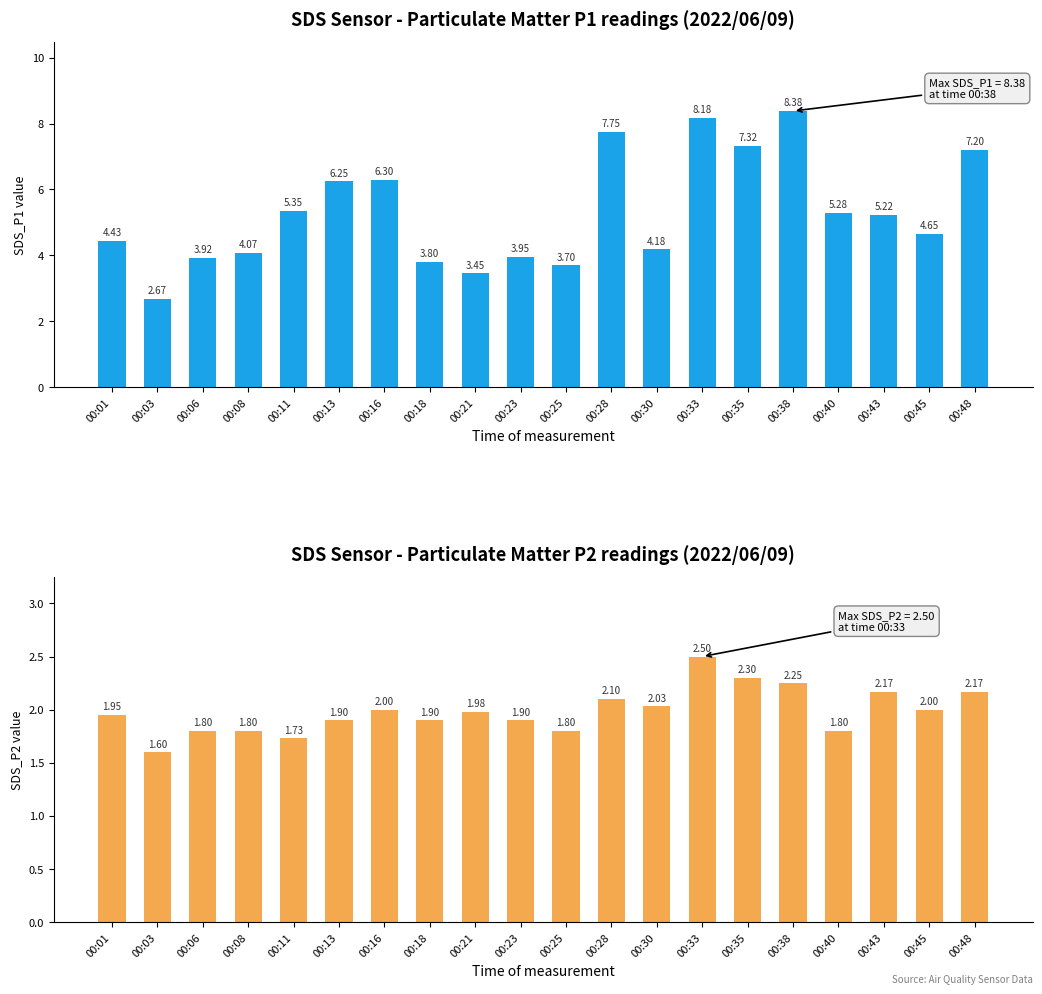

What is the maximum value for SDS_P1?

8.4